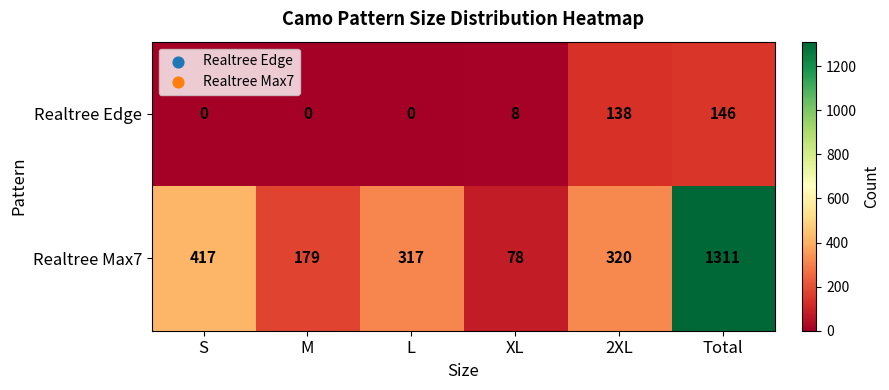

List the series in order of their peak value, highest first.

Realtree Max7, Realtree Edge